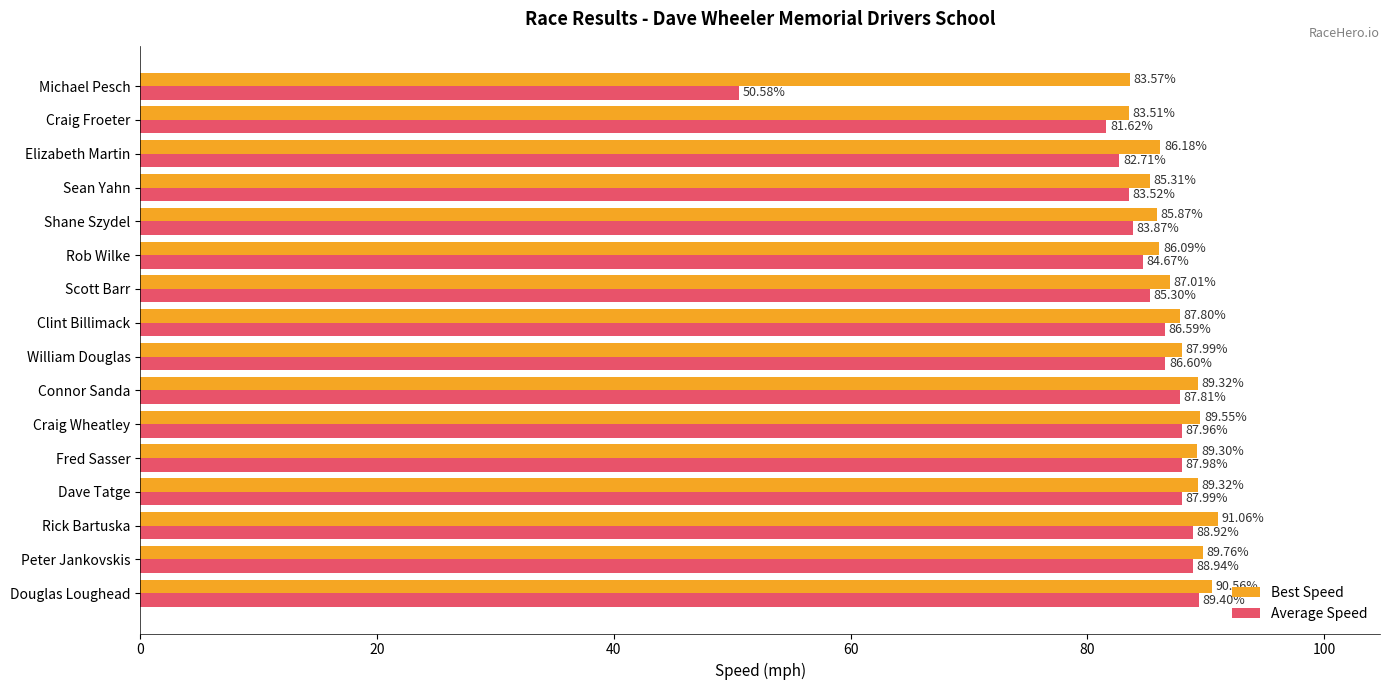

Which label corresponds to the largest value in the chart?

Rick Bartuska